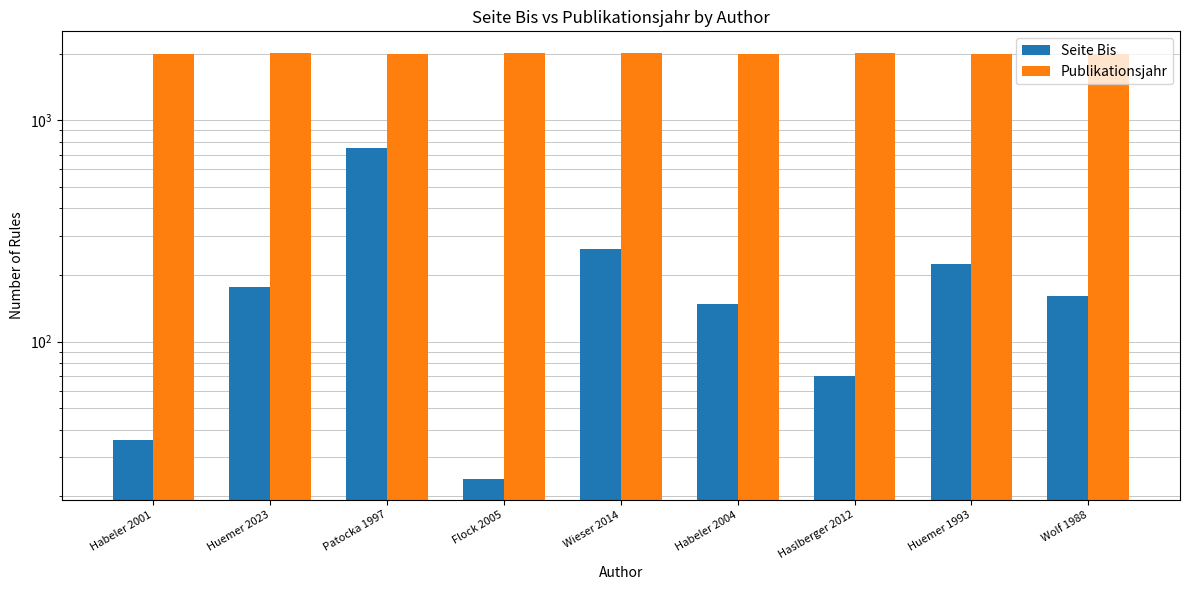

Reading left to right, list all the values displayed in this chart.

Seite Bis: Habeler 2001=36	Huemer 2023=176	Patocka 1997=751	Flock 2005=24	Wieser 2014=263	Habeler 2004=148	Haslberger 2012=70	Huemer 1993=224	Wolf 1988=161
Publikationsjahr: Habeler 2001=2001	Huemer 2023=2023	Patocka 1997=1997	Flock 2005=2005	Wieser 2014=2014	Habeler 2004=2004	Haslberger 2012=2012	Huemer 1993=1993	Wolf 1988=1988